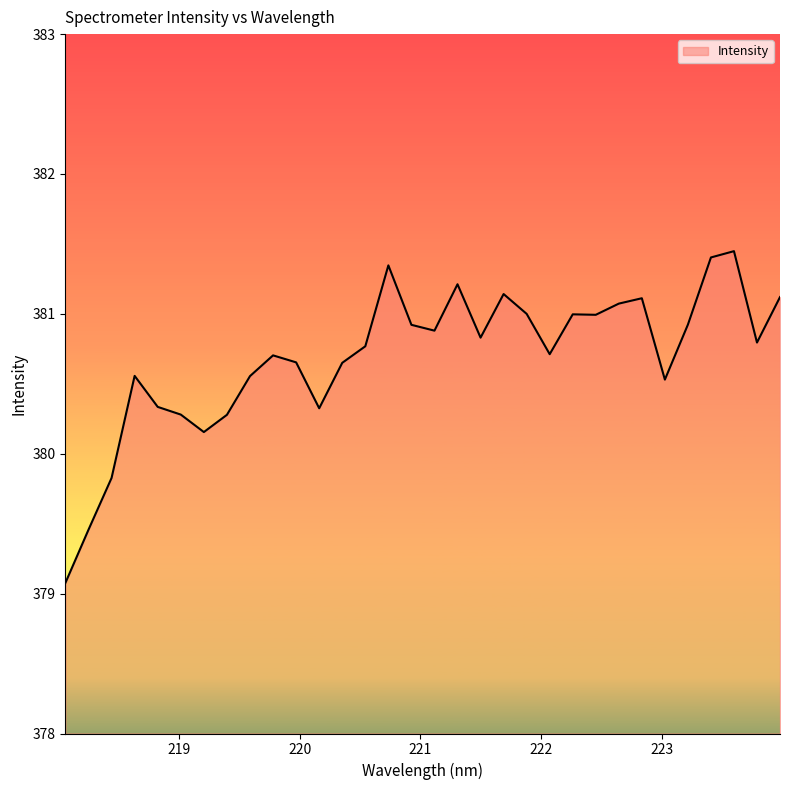

What is the smallest value displayed?

379.1